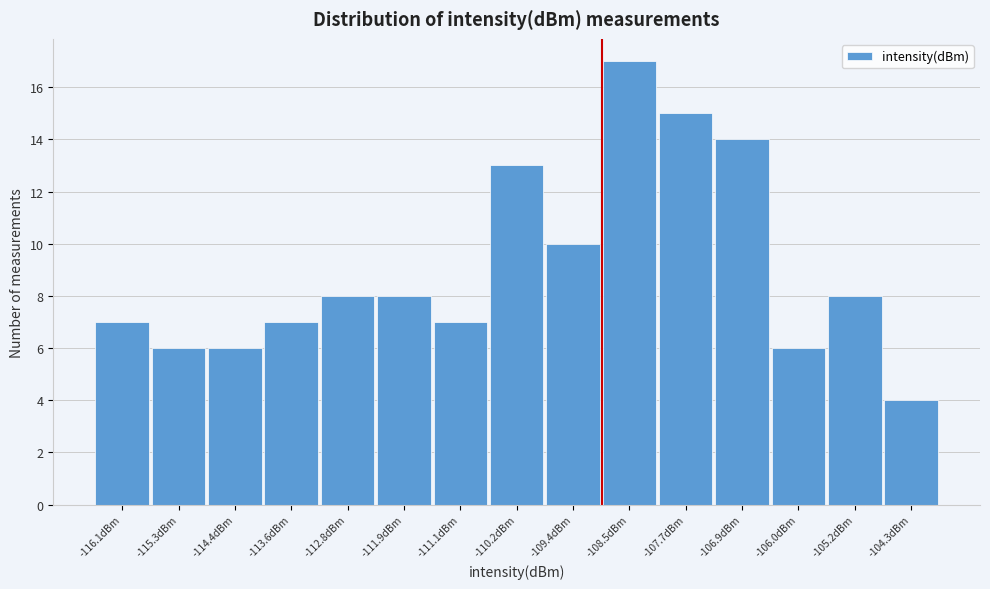

Reading left to right, extract all data points from this chart.

7	6	6	7	8	8	7	13	10	17	15	14	6	8	4